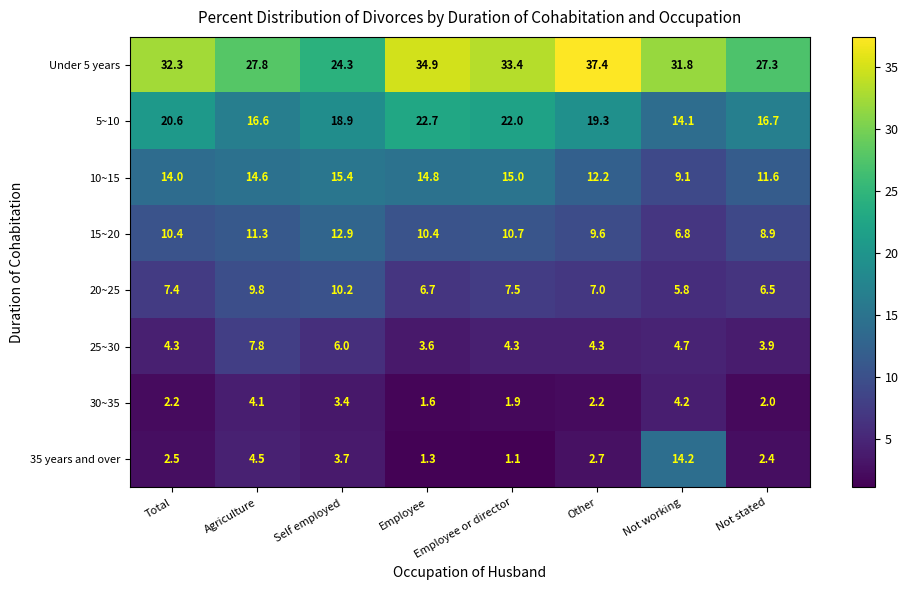

At how many categories does at least one series exceed 21?

8